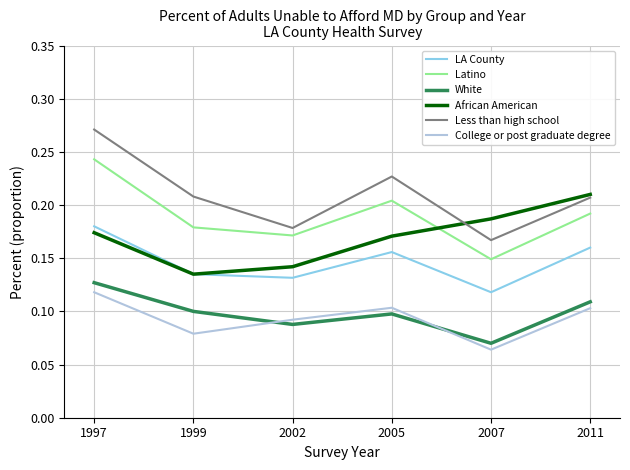

At which category is the sum across all series the highest?

1997